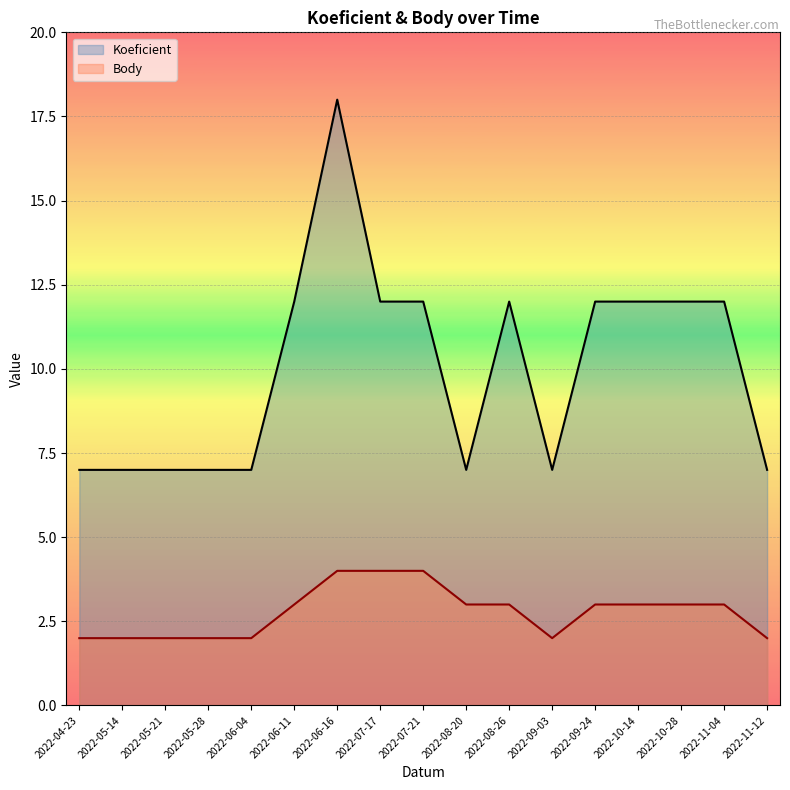

True or false: Body and Koeficient intersect in this chart.

False